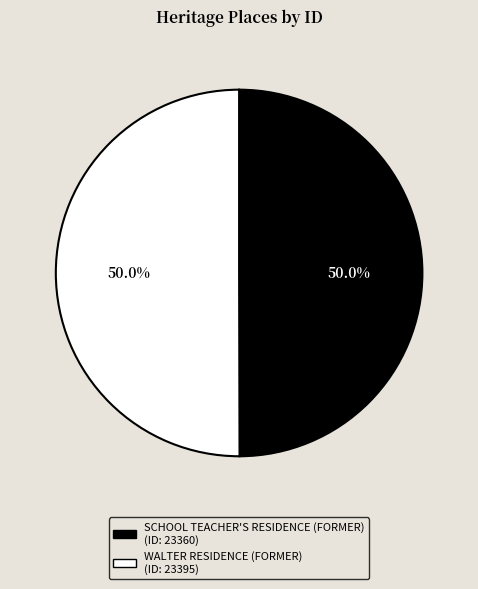

What portion of the pie excludes SCHOOL TEACHER'S RESIDENCE (FORMER)?

50.0%